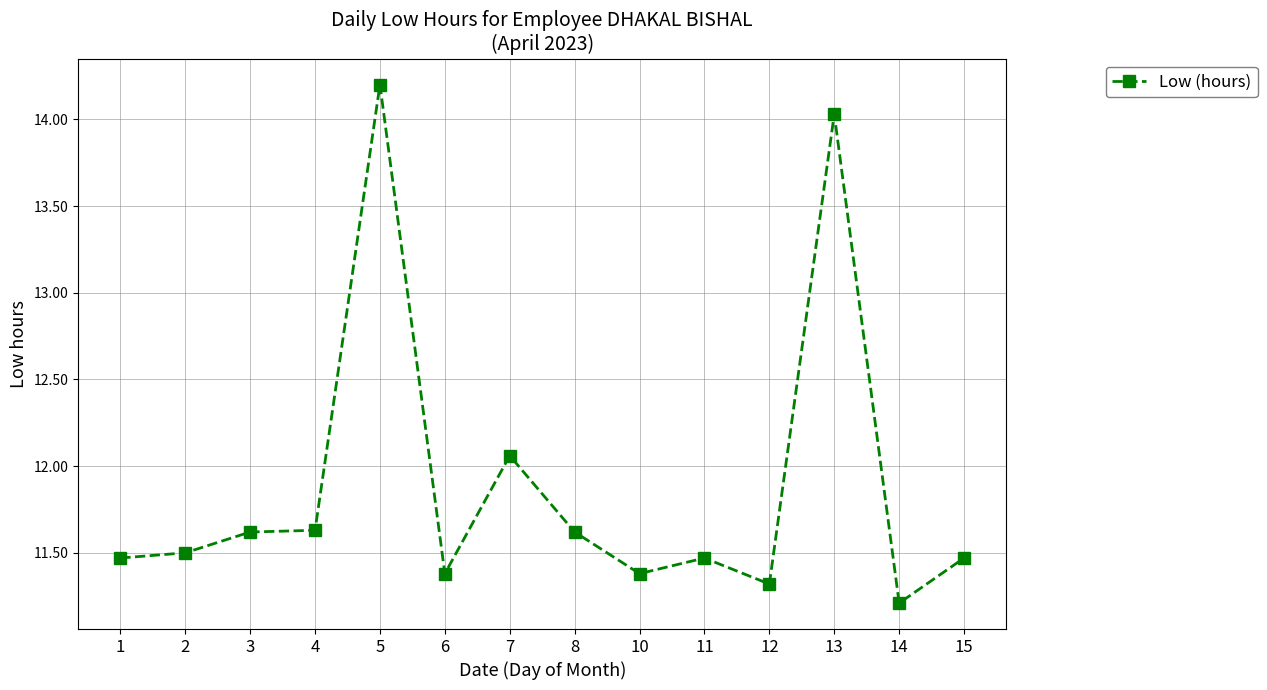

The chart shows a value of 11.6 at 3. True or false?

True